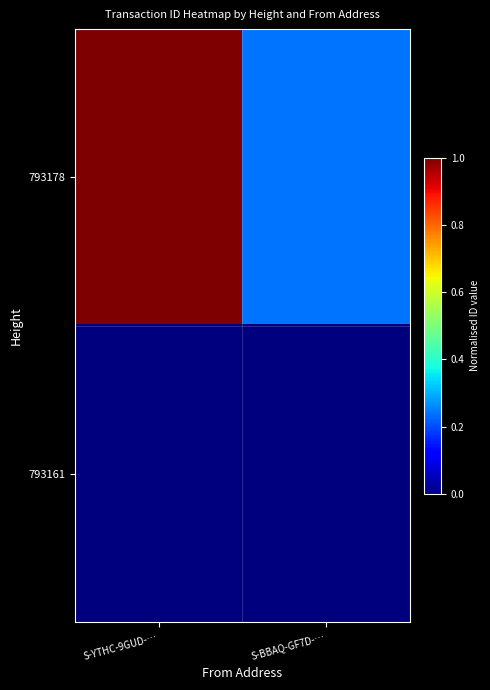

Which series has the largest range (max minus min)?

793178